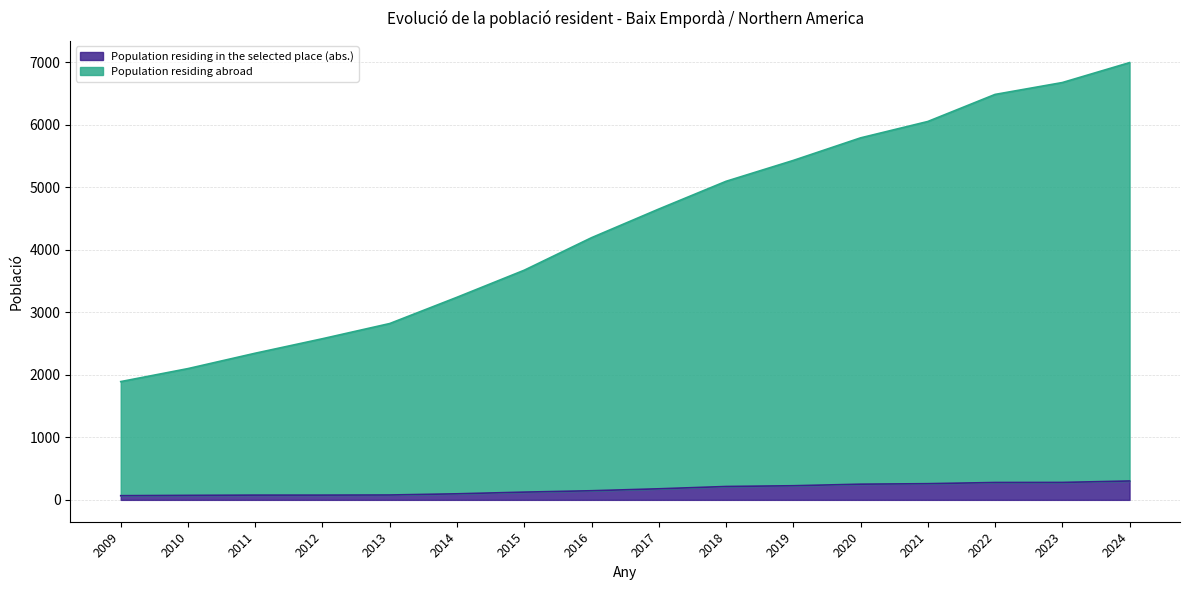

Rank the series by their maximum value, from lowest to highest.

Population residing in the selected place (abs.), Population residing abroad